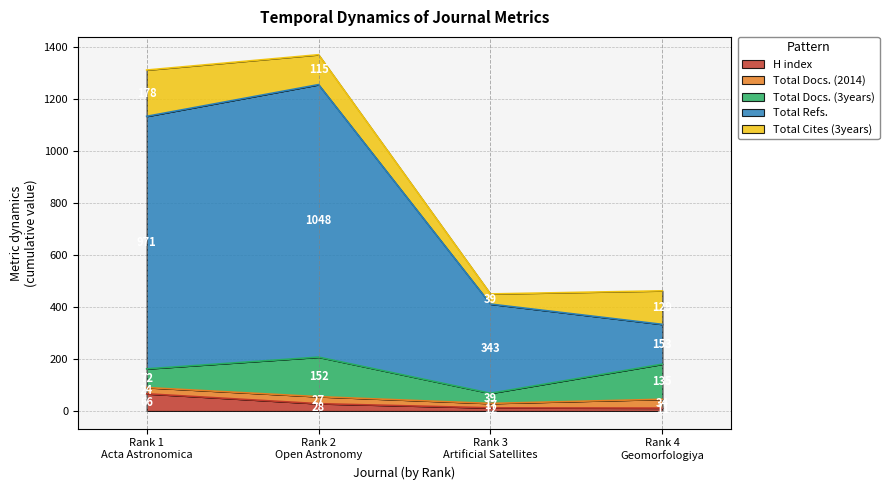

Between Rank 1
Acta Astronomica and Rank 2
Open Astronomy, which is larger?

Rank 1
Acta Astronomica